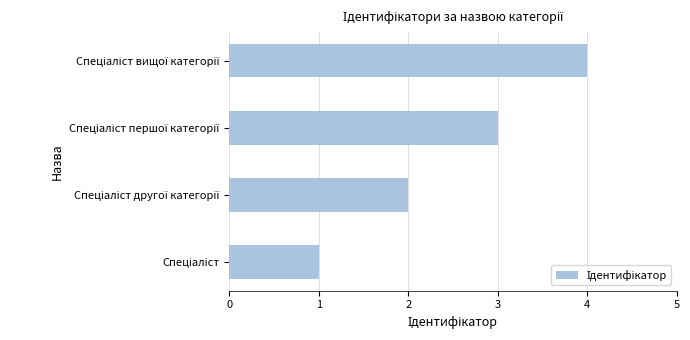

How many values are between 2 and 4?

3